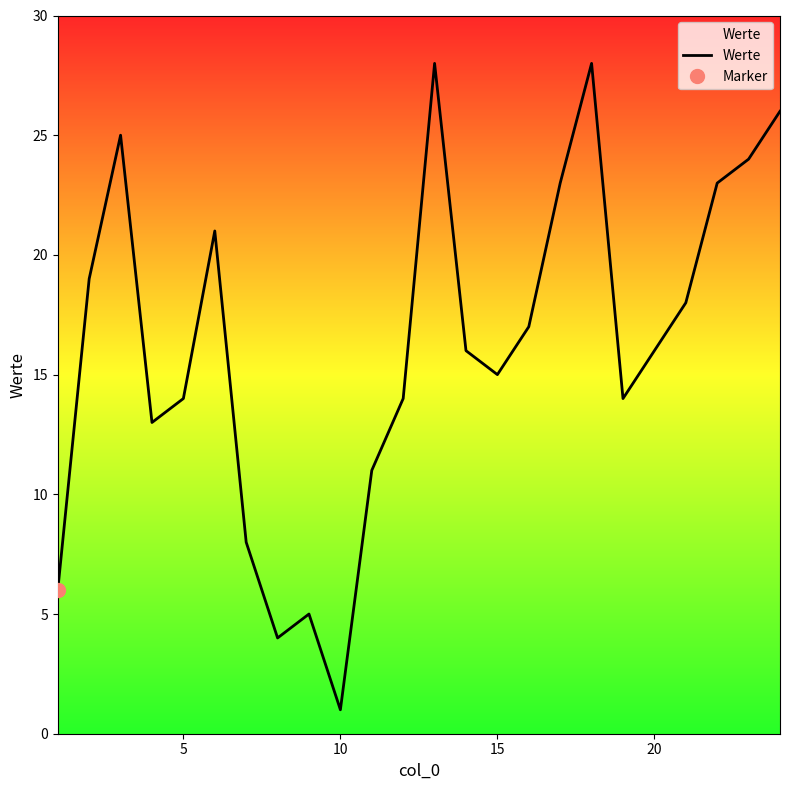

How many values exceed 16?

11